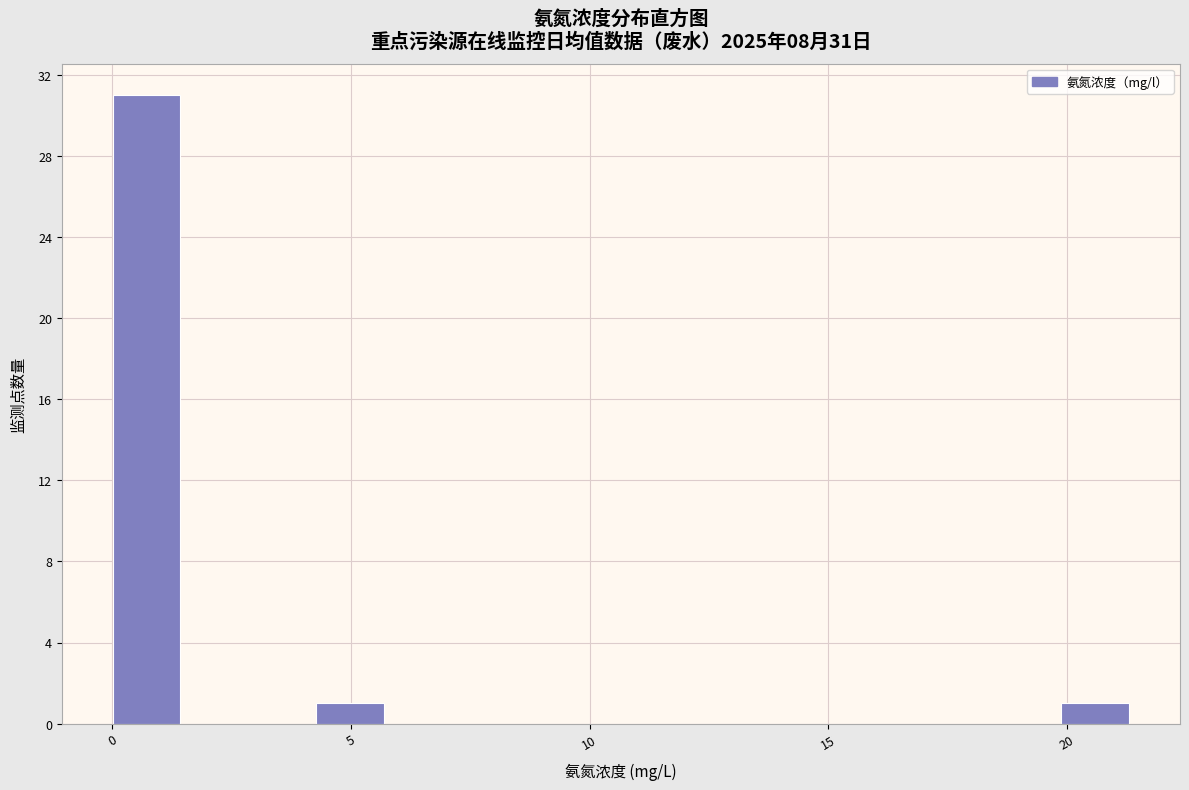

Read against the x-axis, roughly where is the centre of the tallest bar?

0.5